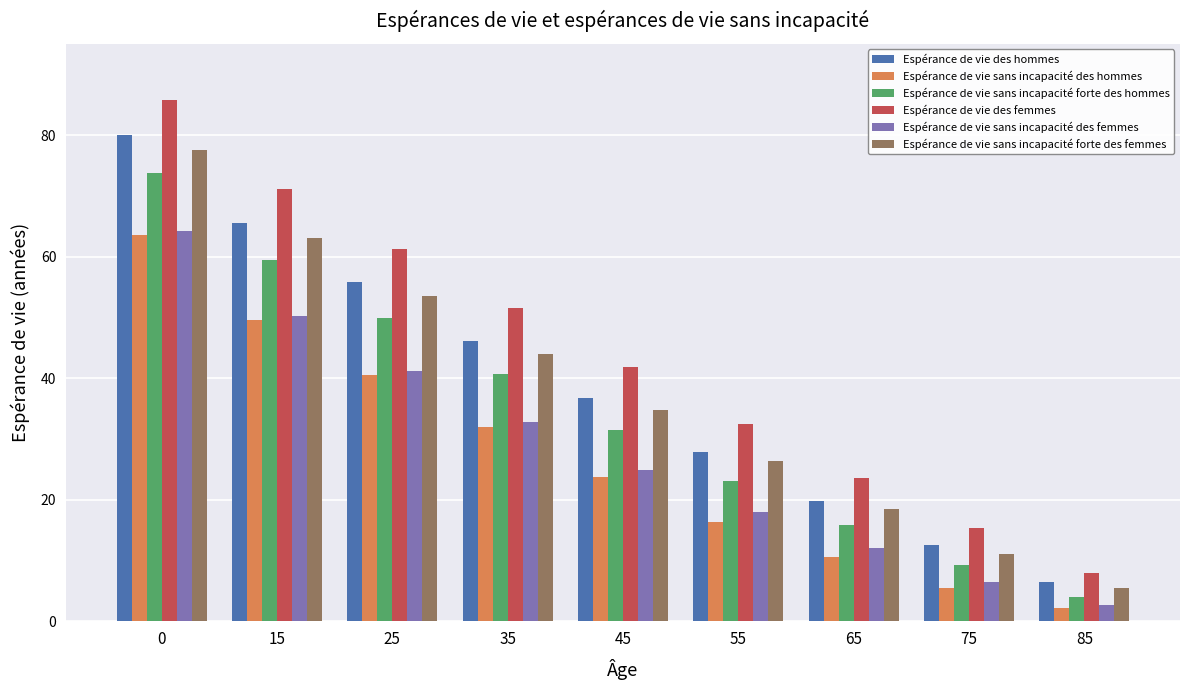

How many bars are there in each group?

6